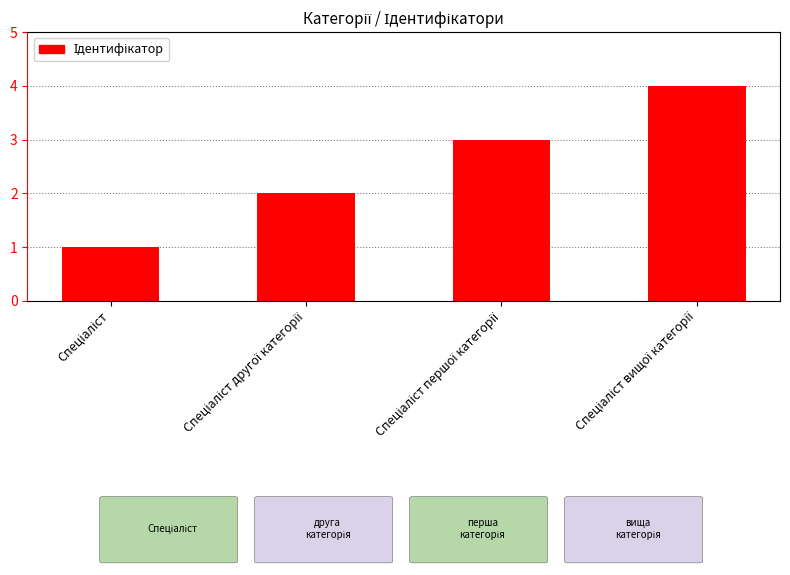

How many series are shown in this chart?

1